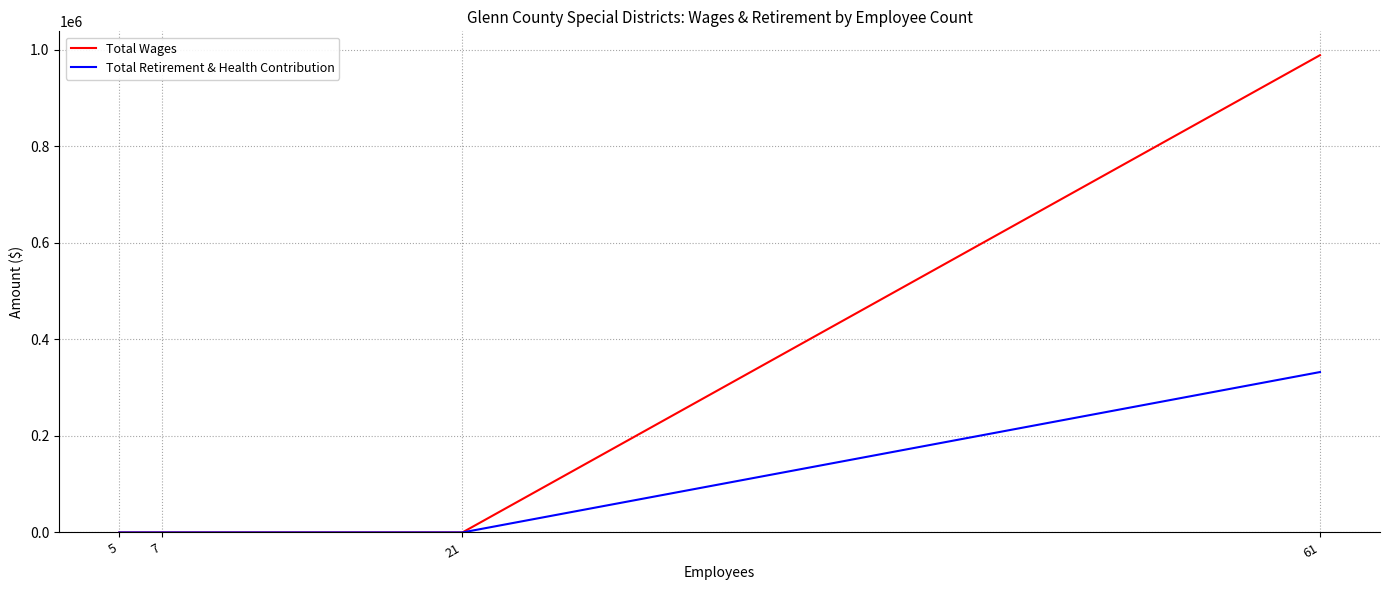

What is the maximum value shown in the chart?

988567